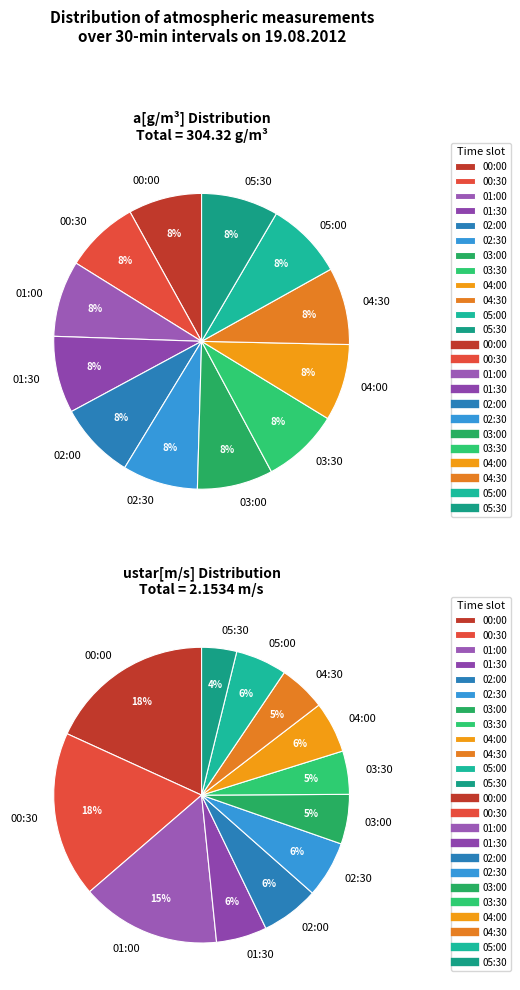

Does any single category account for the majority?

No